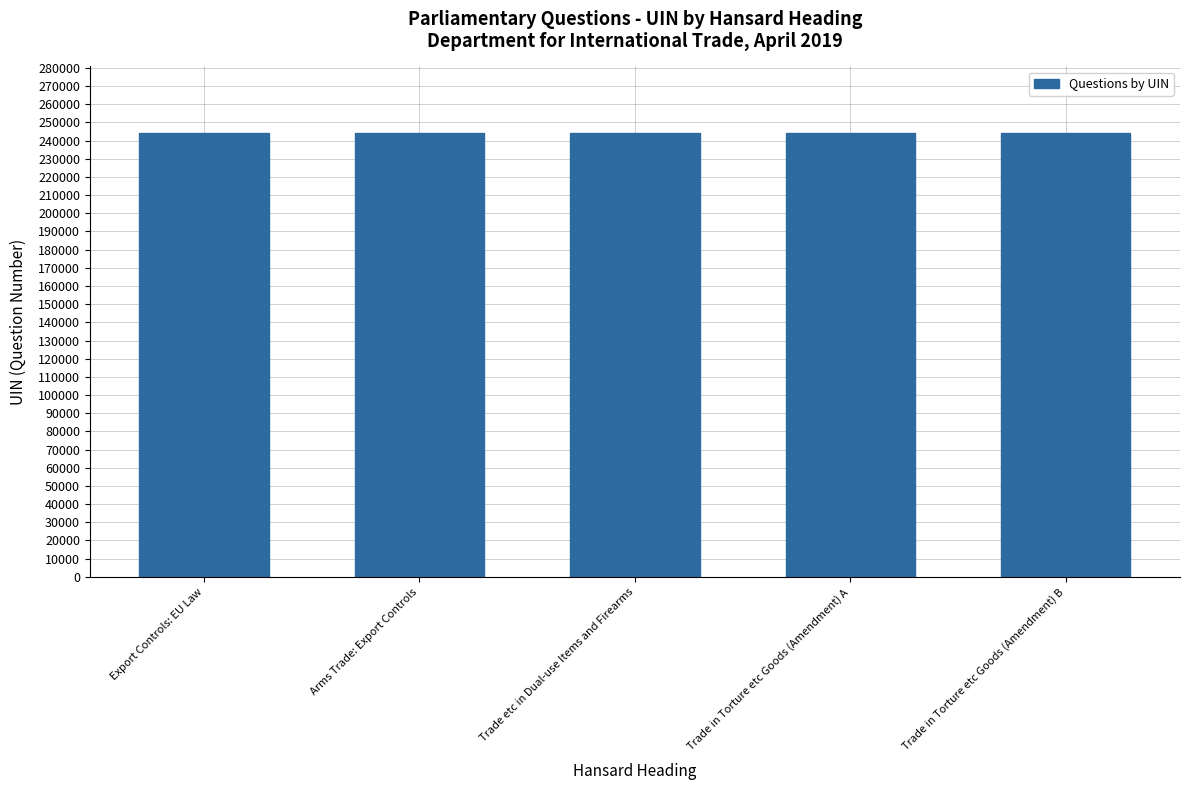

How many distinct data groups are displayed?

1